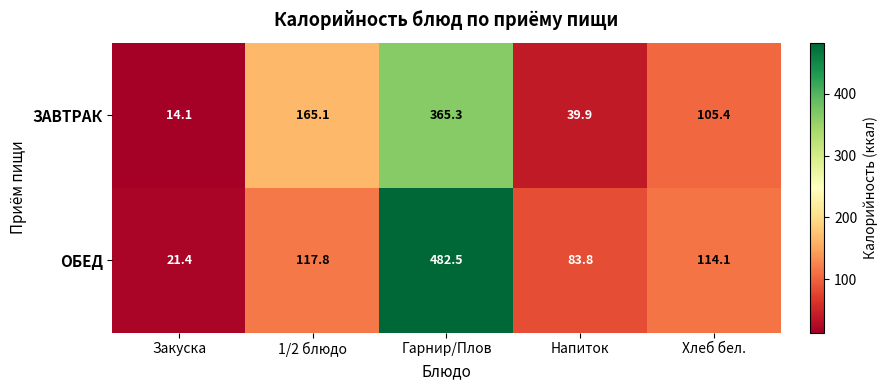

What is the average value of the ОБЕД series?

163.9